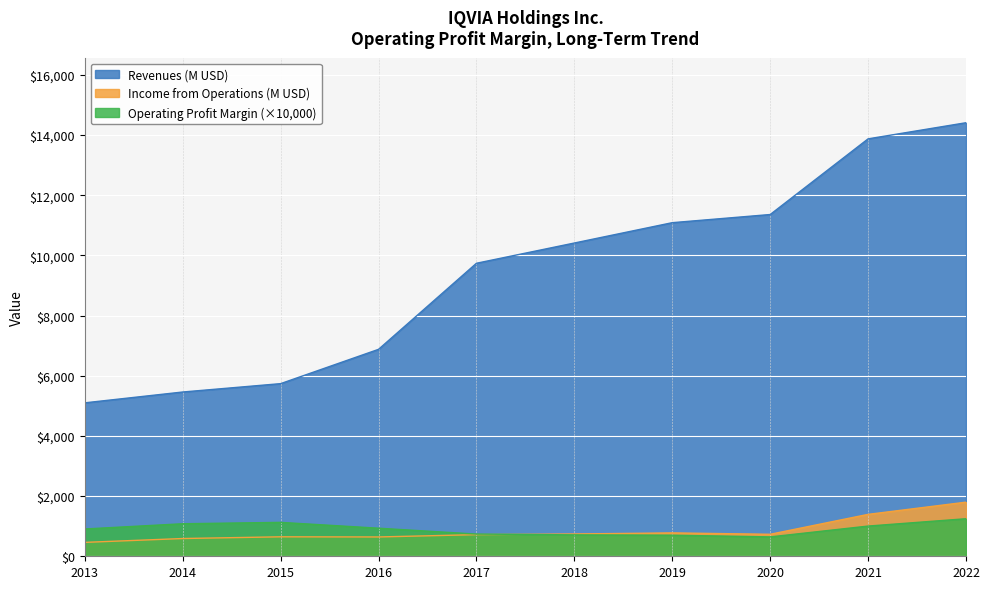

Which category has the highest value in the Operating Profit Margin series?

2022